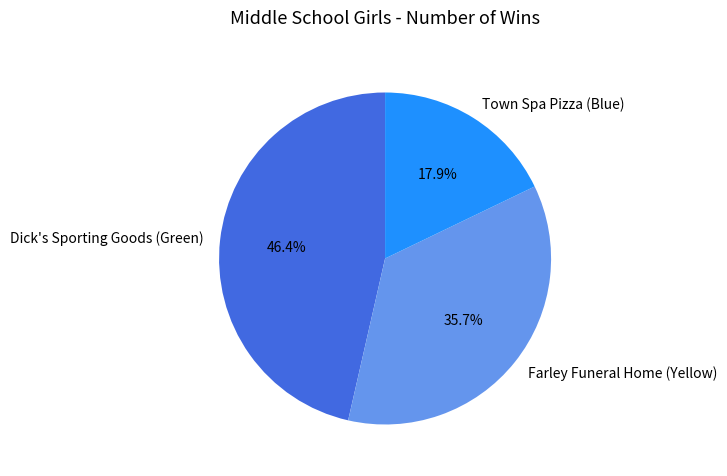

To the nearest percent, what is the difference between the largest and smallest slice percentages?

29%